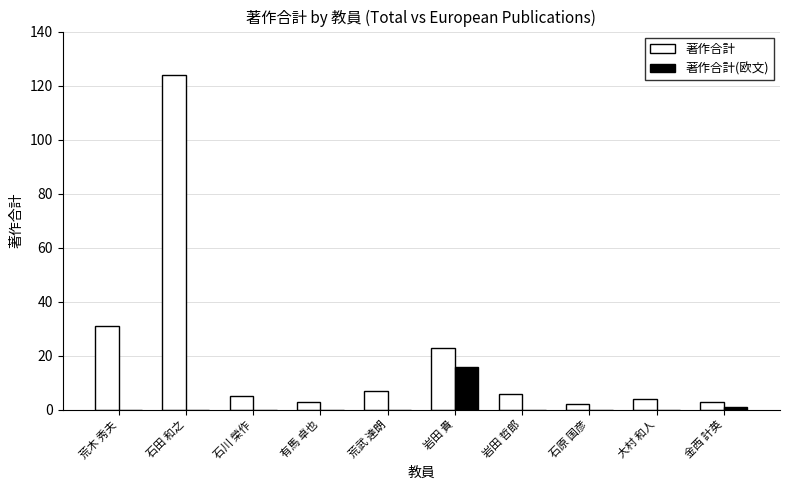

Which series has the largest range (max minus min)?

著作合計